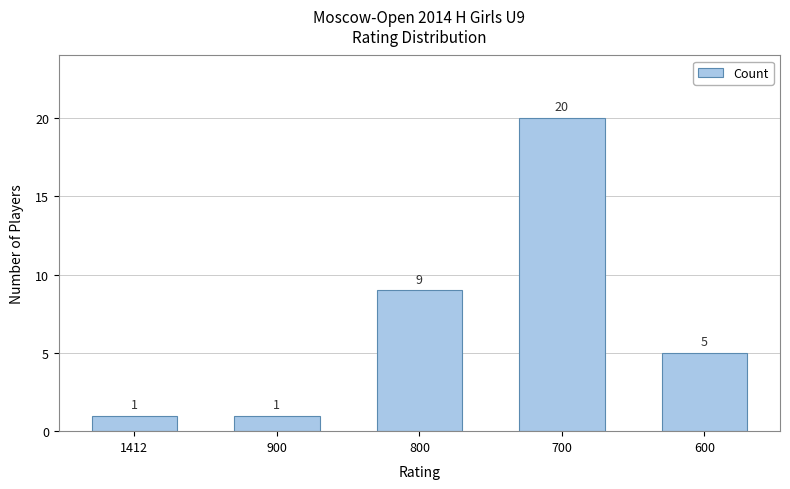

What is the value of the 1st bar from the left?

1